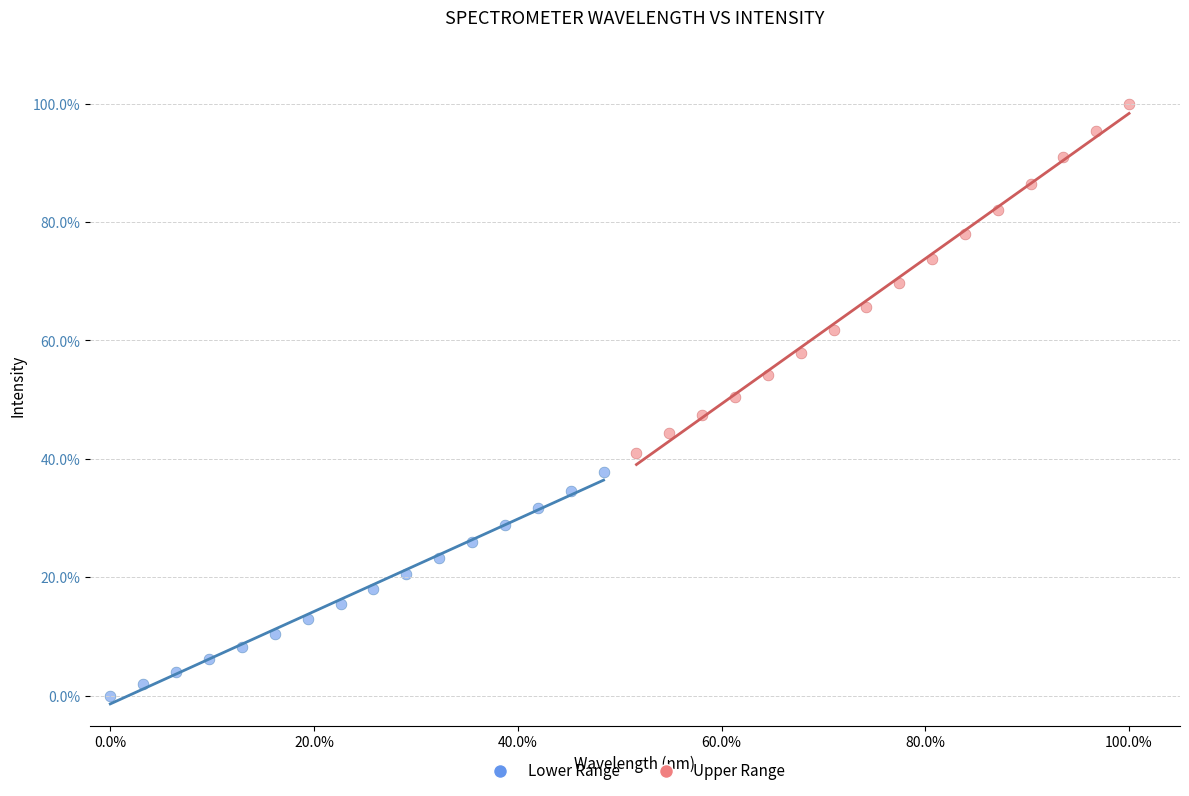

What are all the series names shown in the legend?

Lower Range, Upper Range